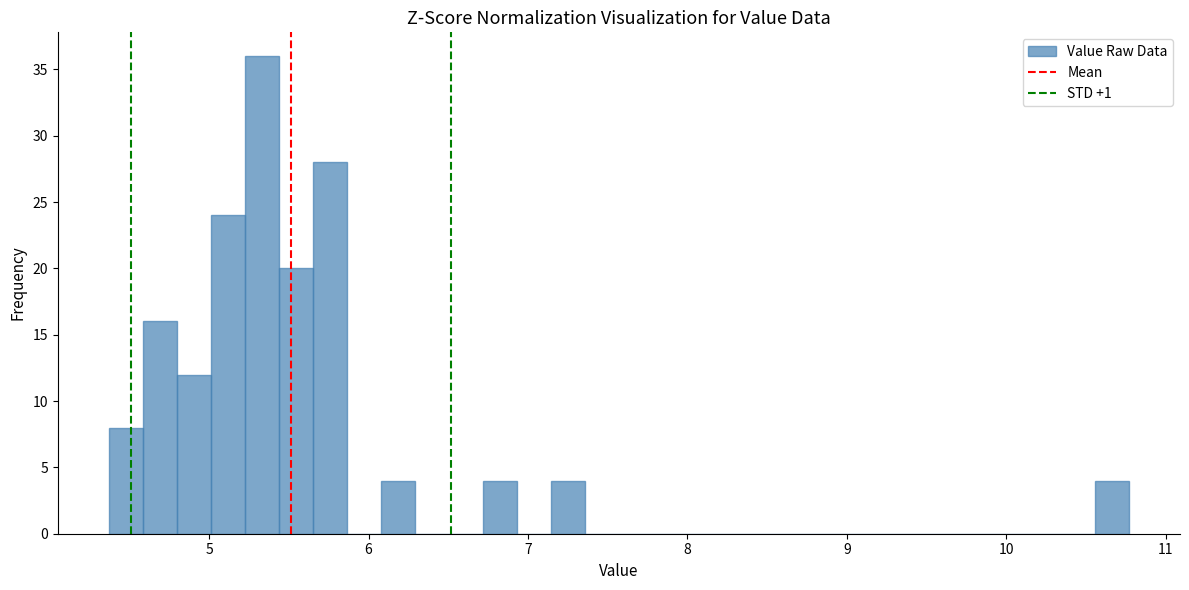

Read against the x-axis, roughly where is the centre of the tallest bar?

5.3